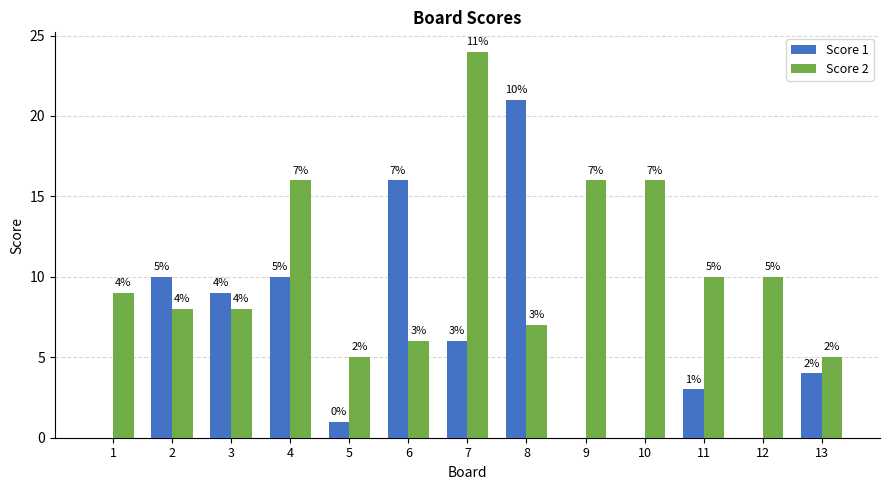

At which category does the chart reach its peak across all series?

7